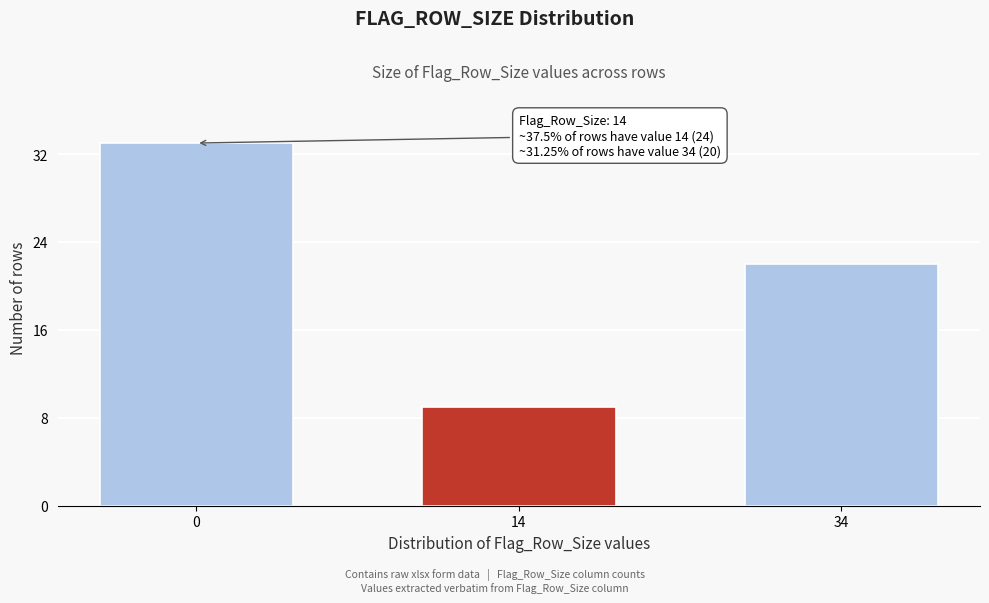

Reading right to left, extract all data points from this chart.

22	9	33